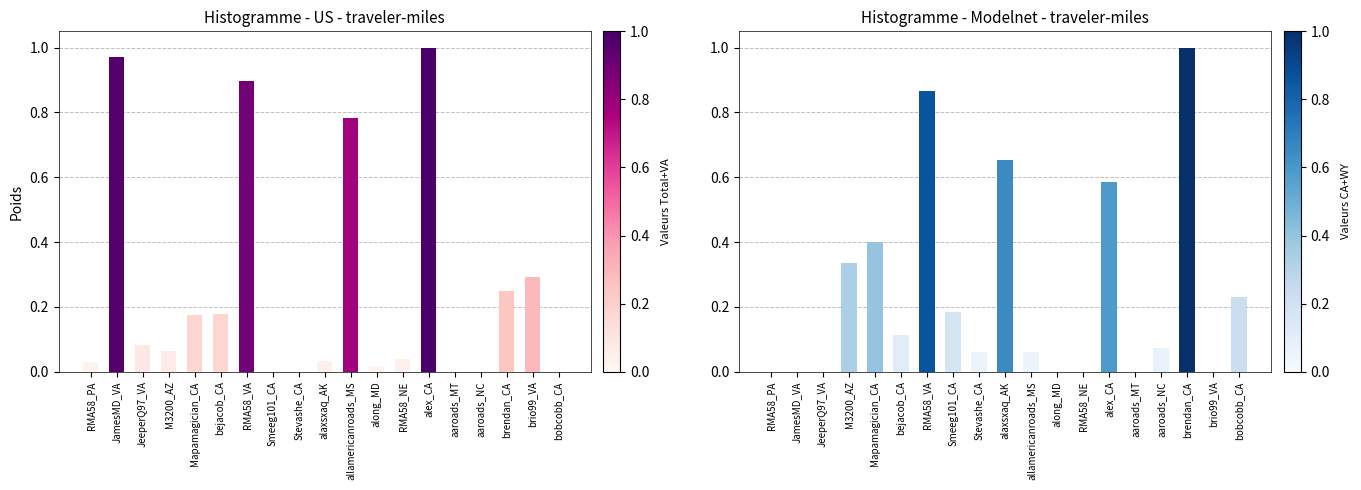

Is the value of CA+WY (normalized) at allamericanroads_MS greater than the value of Total+VA (normalized) at alaxsxaq_AK?

Yes